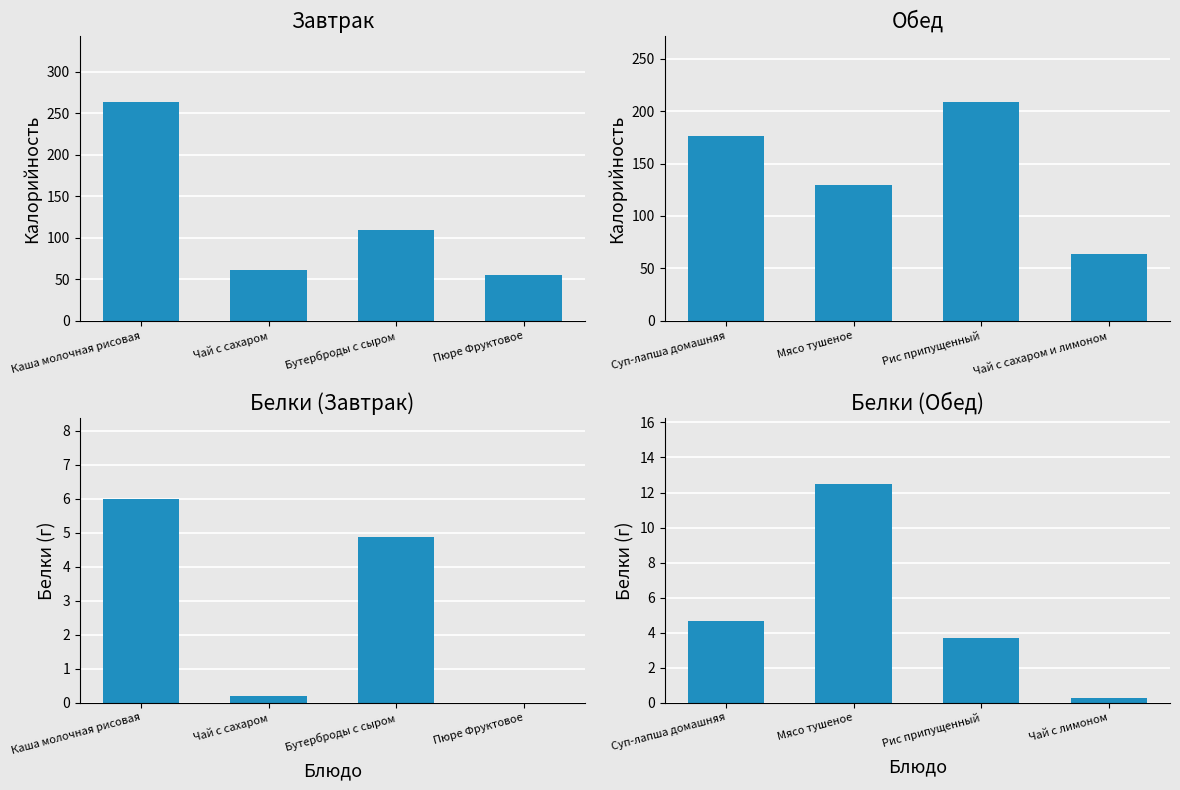

How many Обед values are between 130 and 209?

3